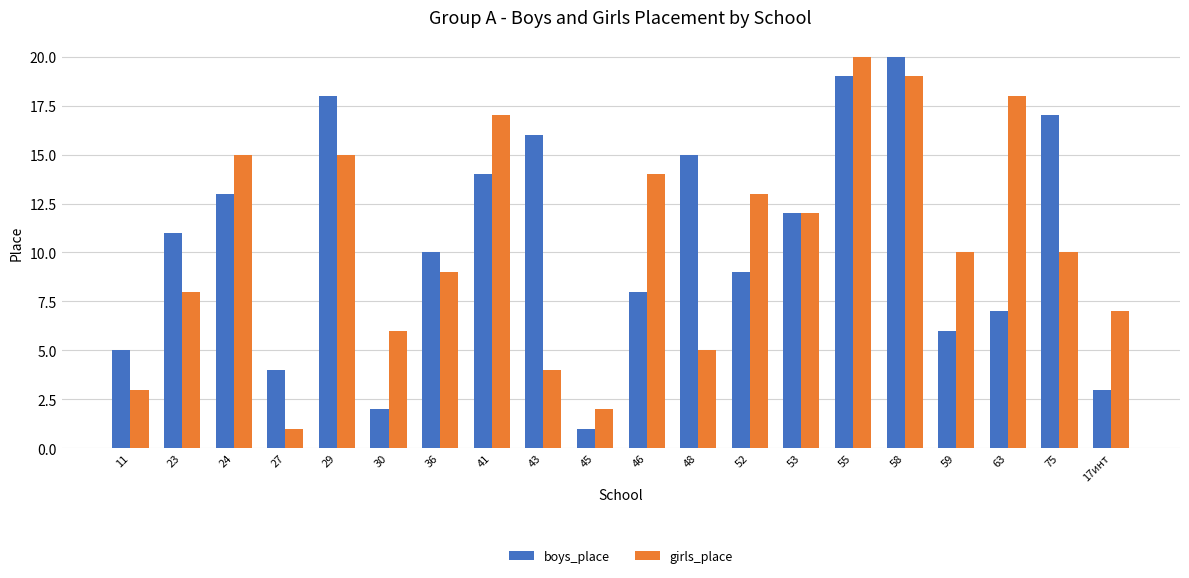

How many series are shown in this chart?

2